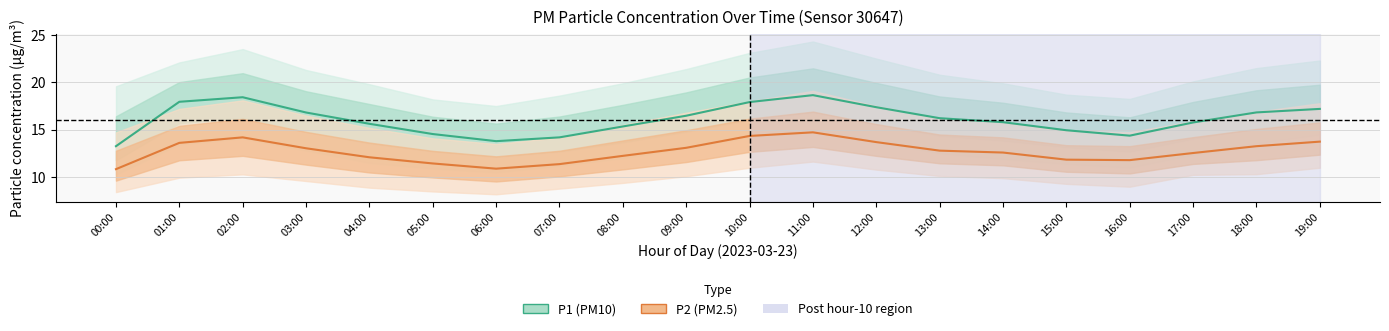

At which category does the chart reach its minimum across all series?

00:00